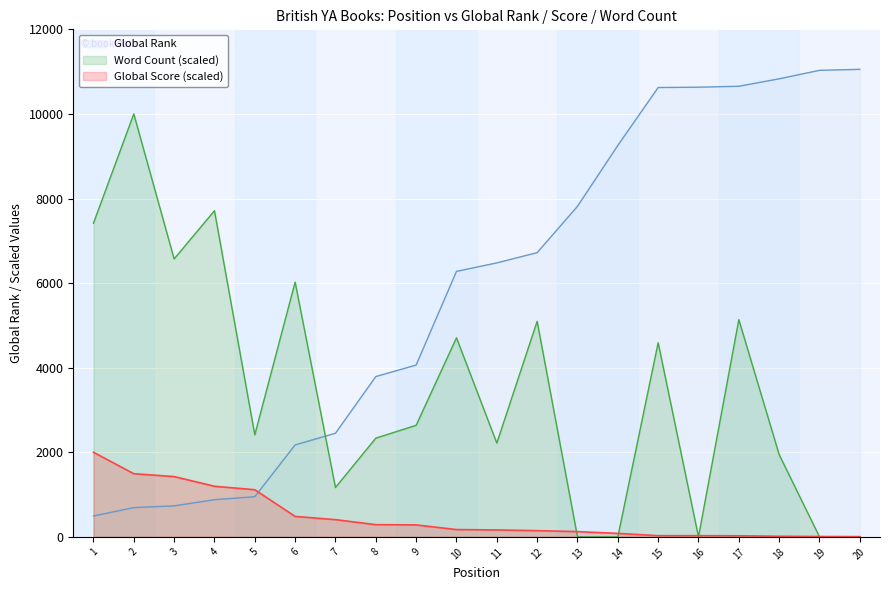

The value of Global Rank at 20 is 11054.0. True or false?

True